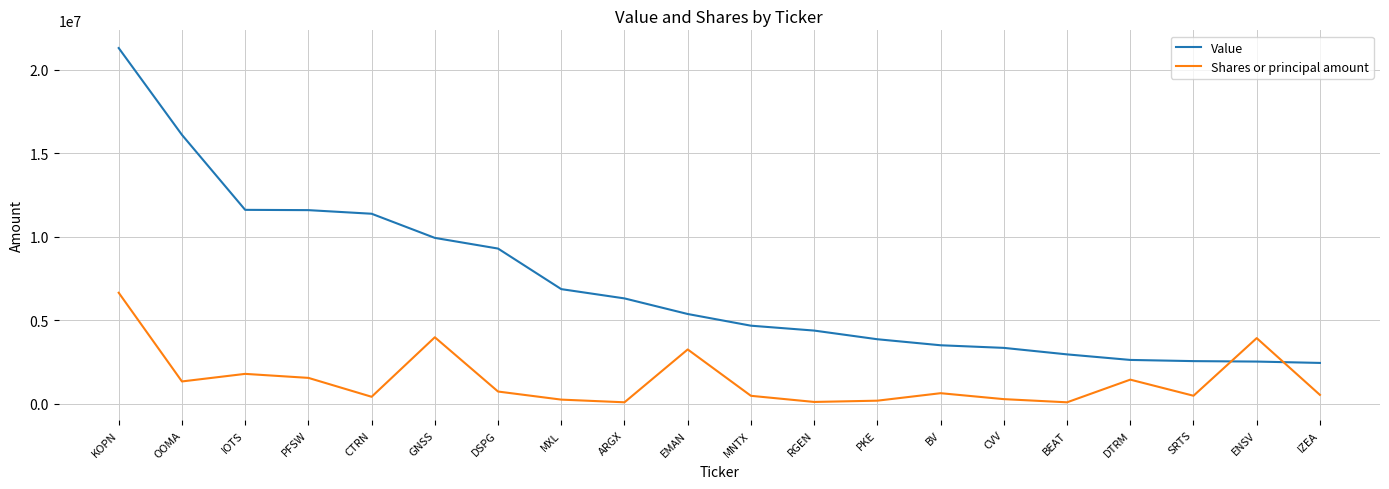

Between ARGX and CVV, which series saw the biggest shift?

Value